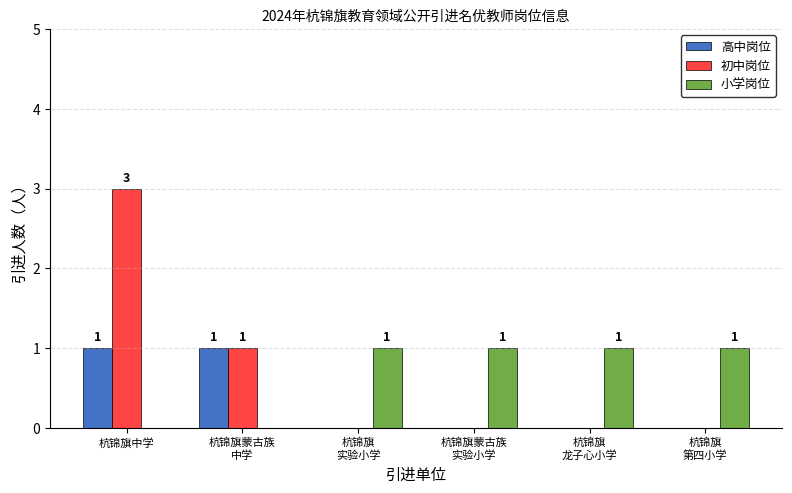

At which category is the sum across all series the highest?

杭锦旗中学